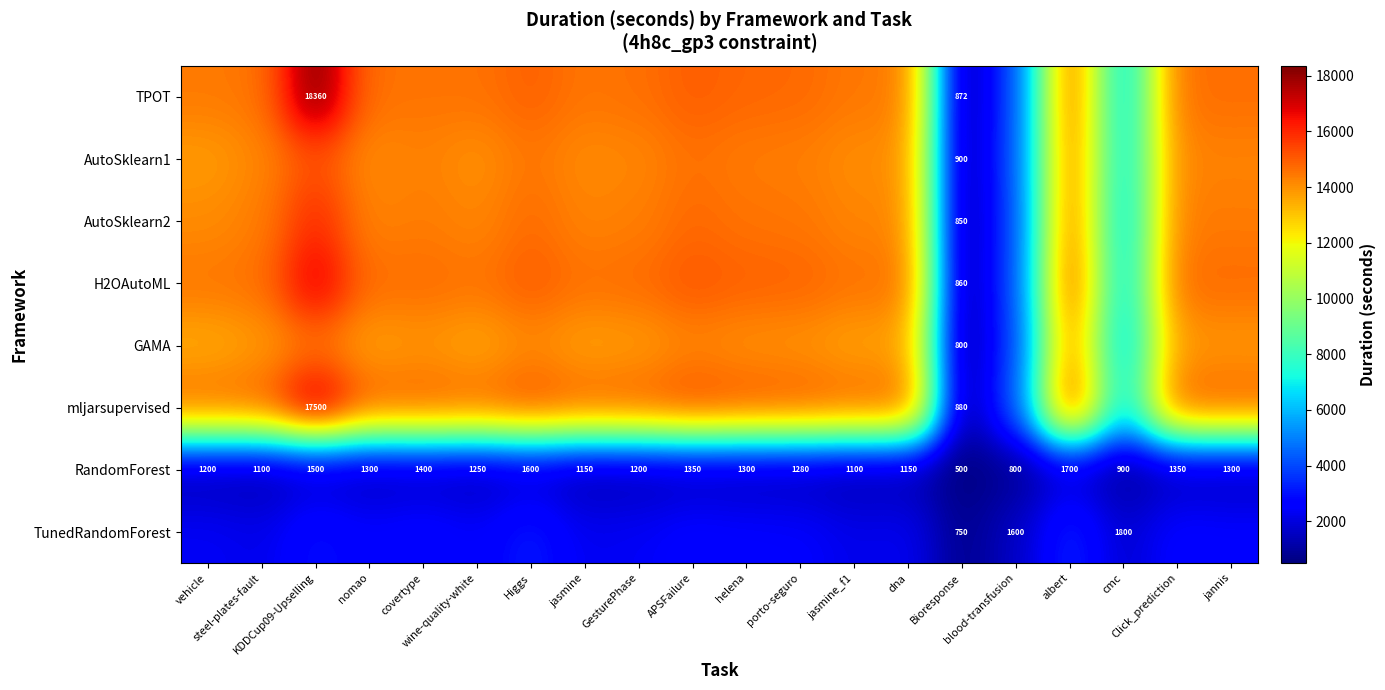

What is the difference between the maximum and minimum values in the RandomForest series?

1200.0